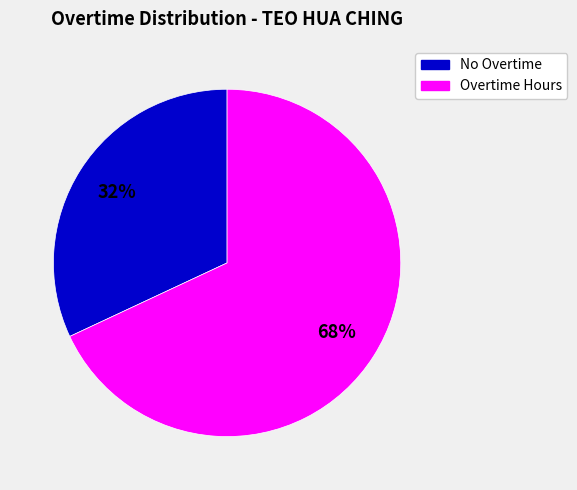

What is the ratio of the value at No Overtime to the value at Overtime Hours?

0.5